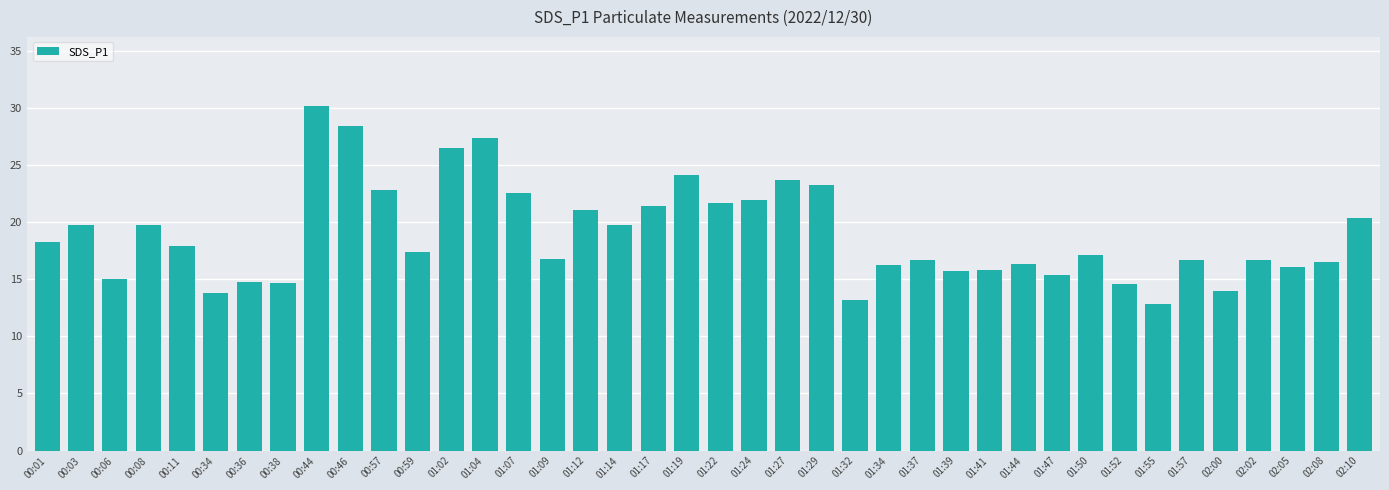

Where is the data nearest to the value 21?

01:12